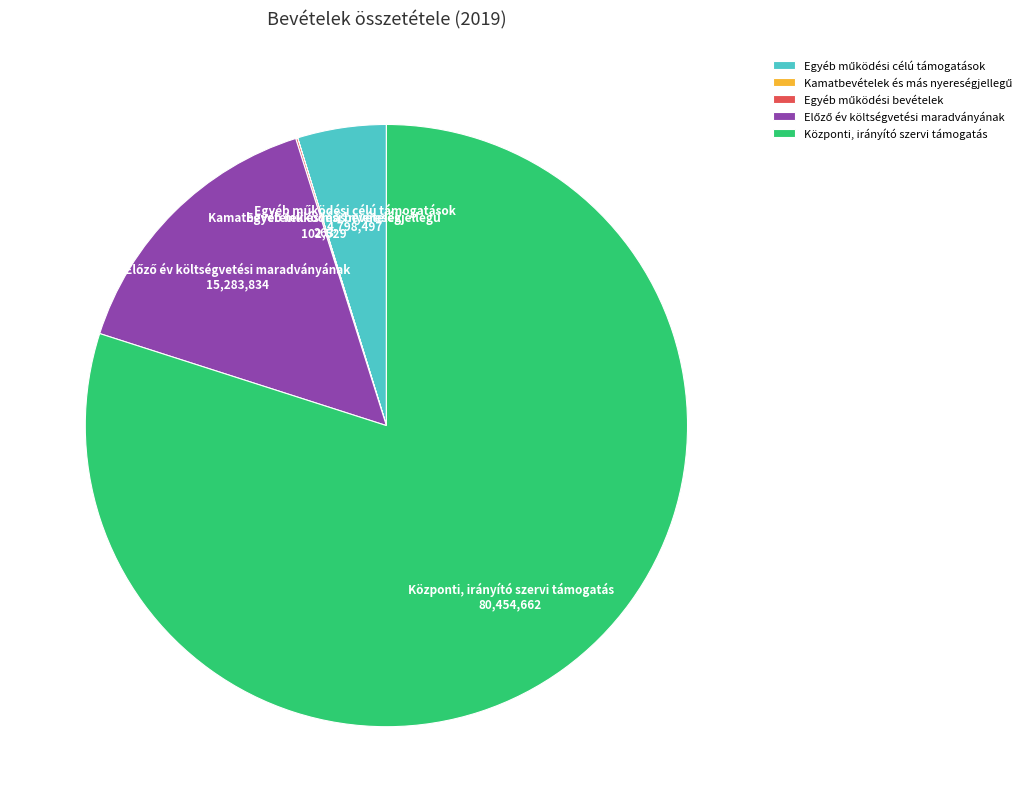

Is it true that Központi, irányító szervi támogatás is 73% of the pie?

False